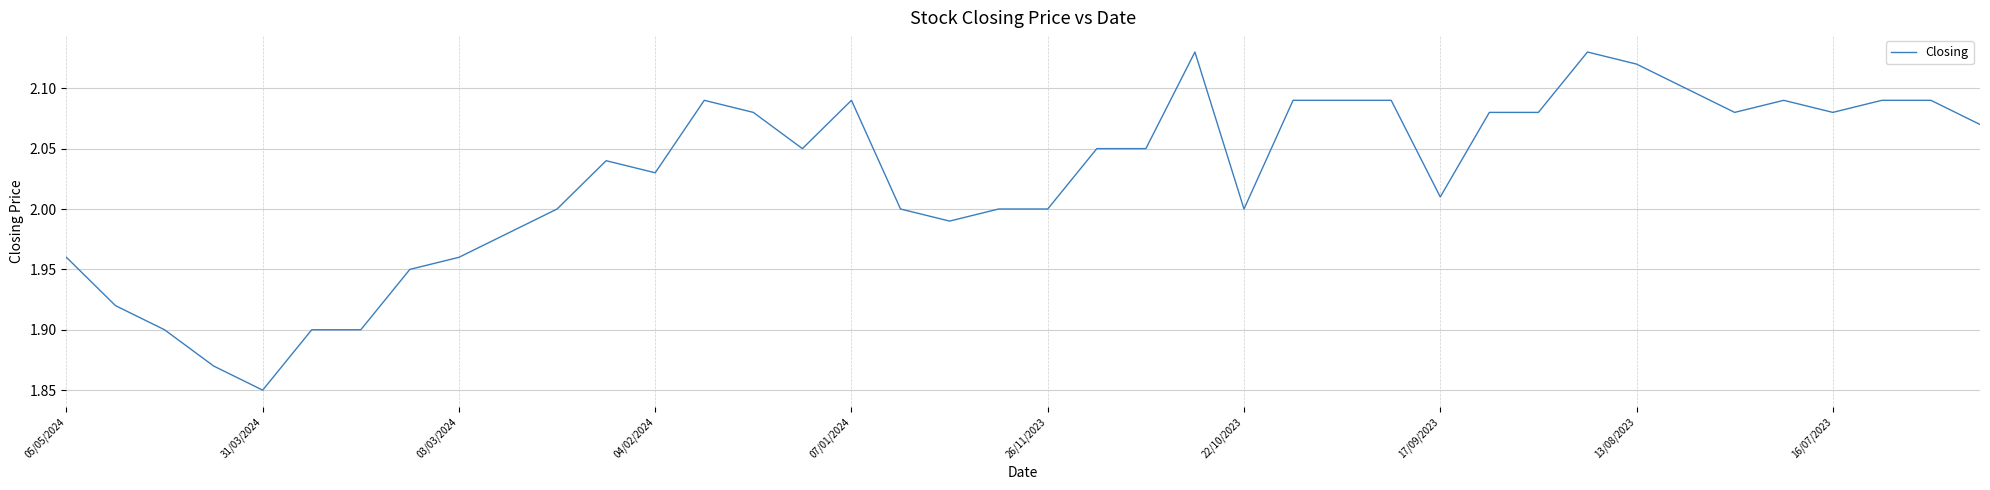

What is the difference between the maximum and minimum values?

0.3